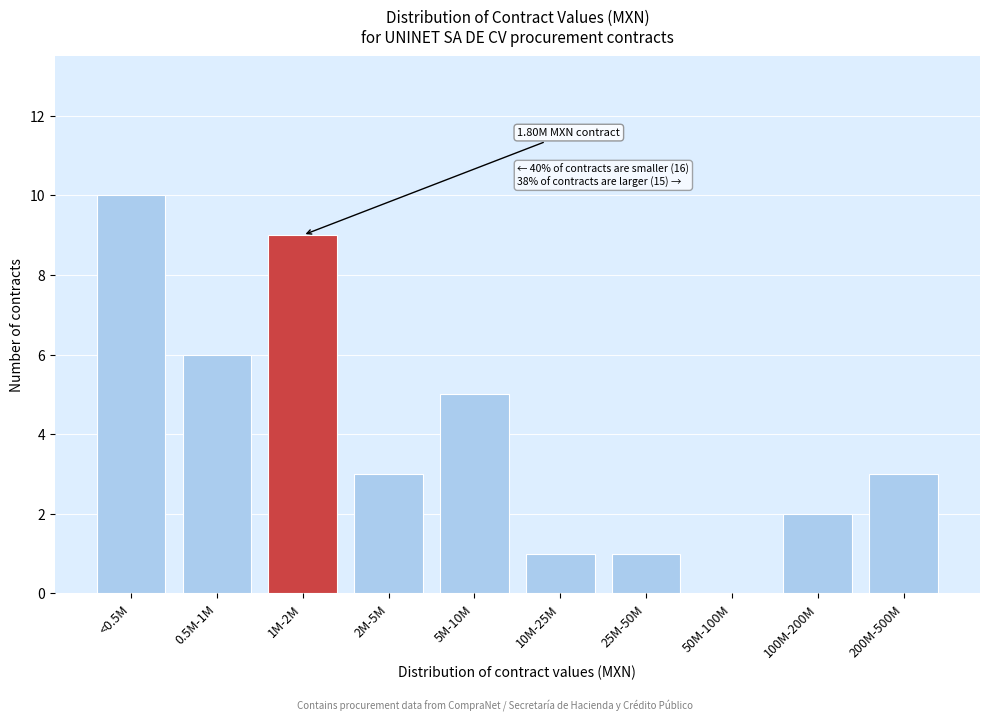

Reading left to right, transcribe all the data shown in this chart.

<0.5M=10	0.5M-1M=6	1M-2M=9	2M-5M=3	5M-10M=5	10M-25M=1	25M-50M=1	50M-100M=0	100M-200M=2	200M-500M=3